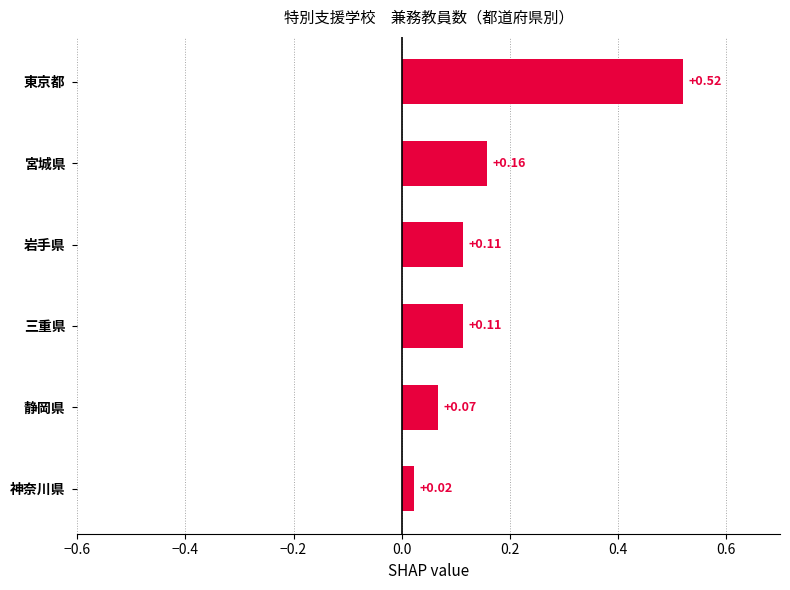

What is the label of the 6th bar from the top?

神奈川県